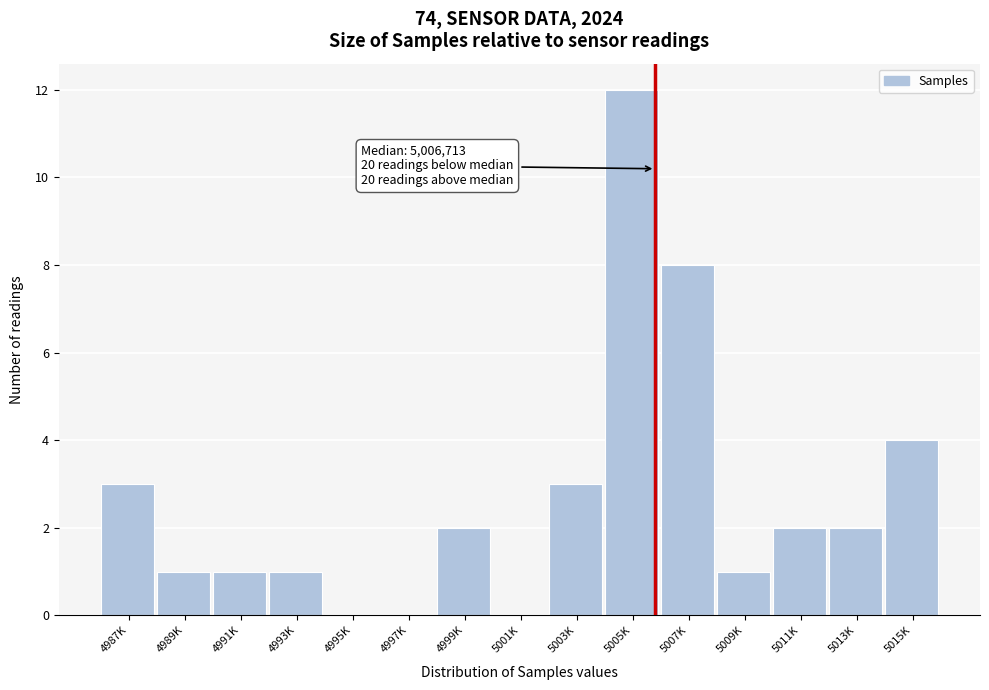

Reading left to right, what are all the values shown in this chart?

4987K=3	4989K=1	4991K=1	4993K=1	4995K=0	4997K=0	4999K=2	5001K=0	5003K=3	5005K=12	5007K=8	5009K=1	5011K=2	5013K=2	5015K=4